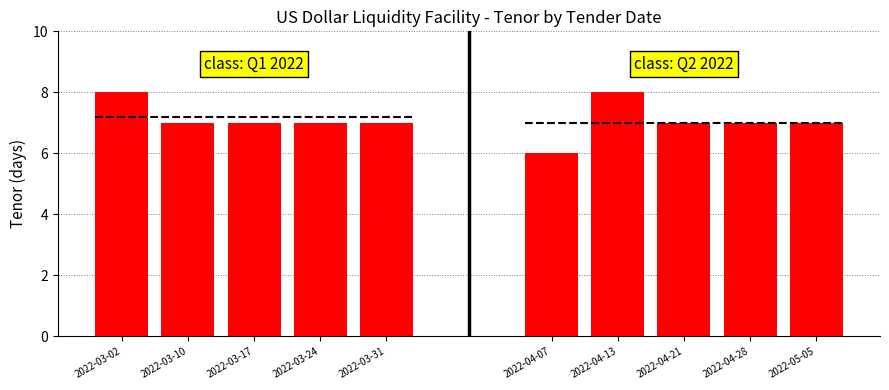

Between 2022-03-02 and 2022-03-17, which series saw the biggest shift?

Tenor (days) - Group 1